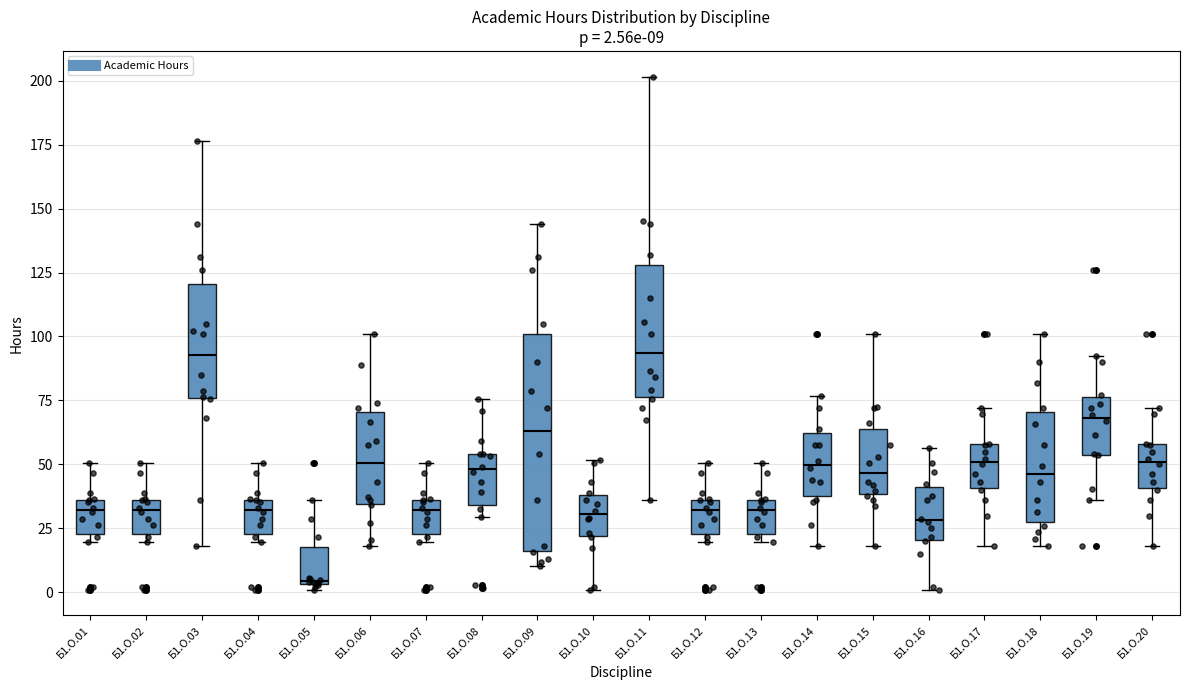

Comparing the boxes themselves (not the whiskers), which one is the tallest?

Б1.О.09